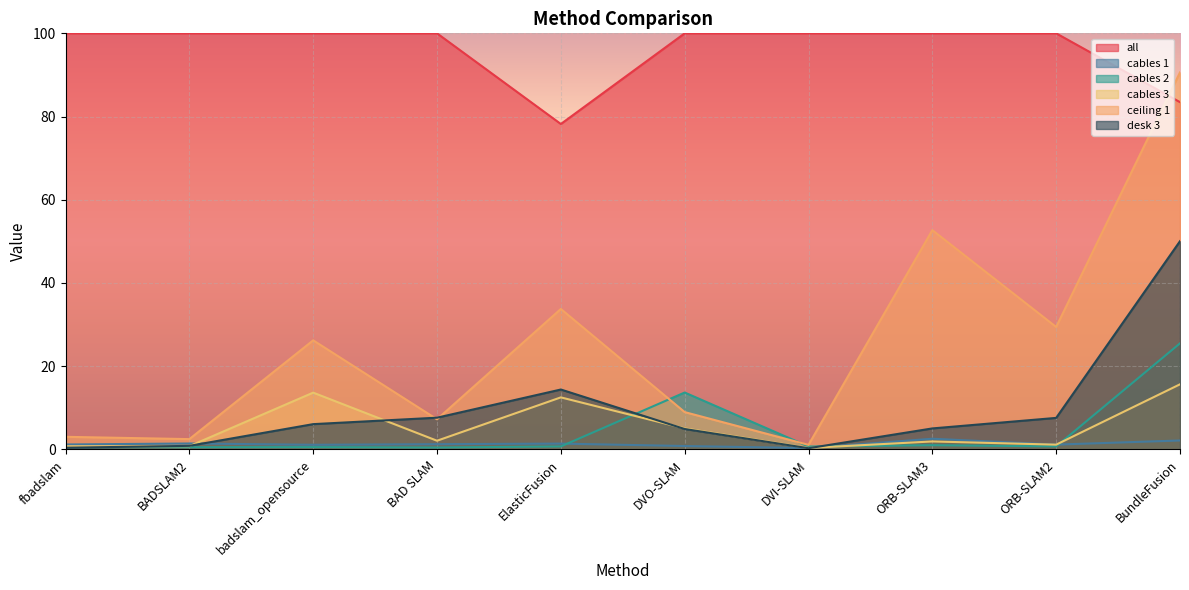

Which category has the highest value across all series?

BundleFusion